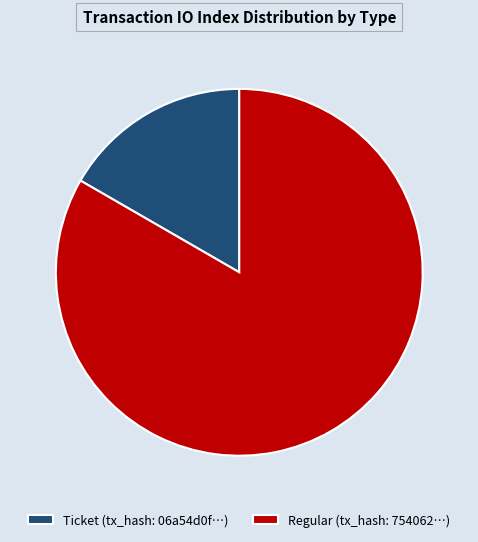

Between Ticket (tx_hash: 06a54d0f…) and Regular (tx_hash: 754062…), which is larger?

Regular (tx_hash: 754062…)